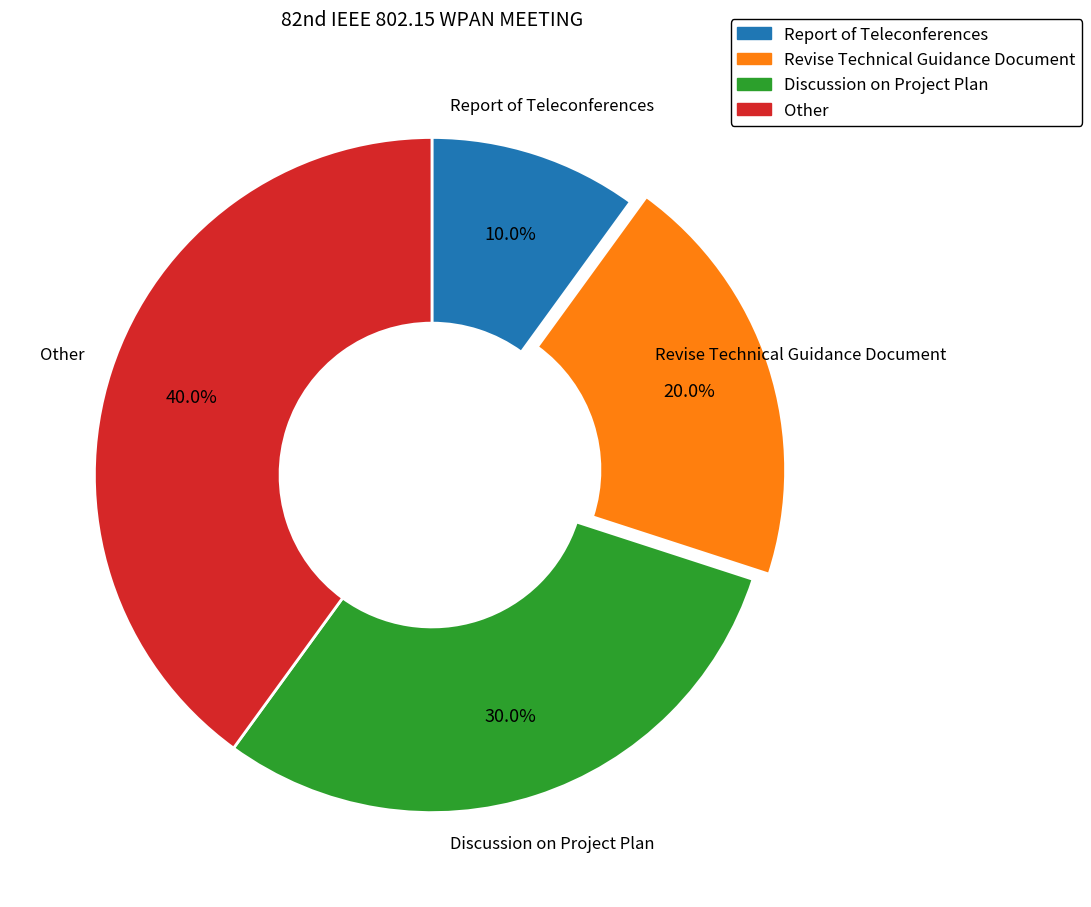

How much of the chart is everything except Report of Teleconferences?

90.0%